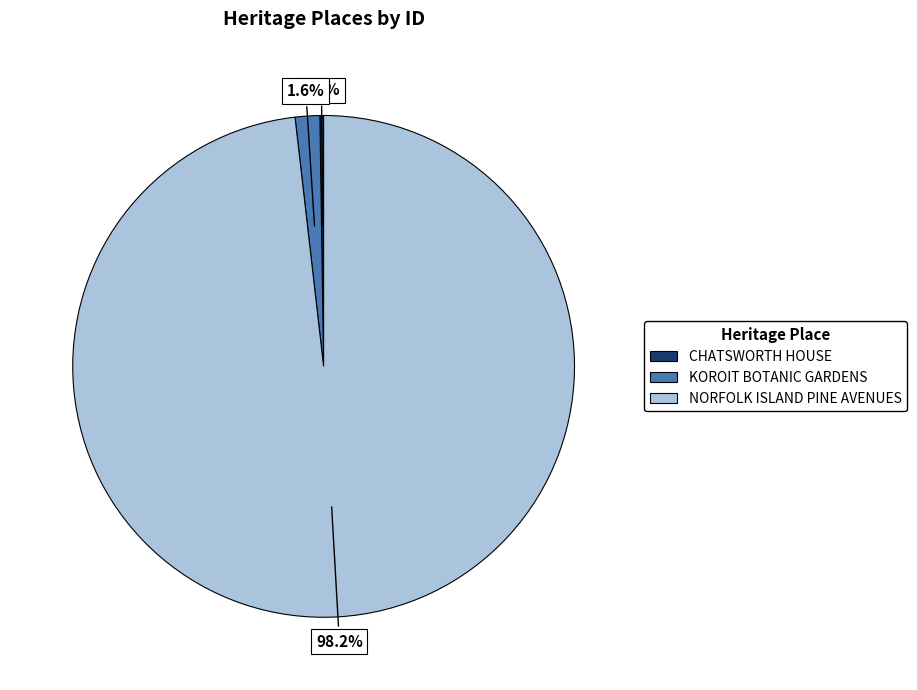

Between KOROIT BOTANIC GARDENS and NORFOLK ISLAND PINE AVENUES, which is larger?

NORFOLK ISLAND PINE AVENUES